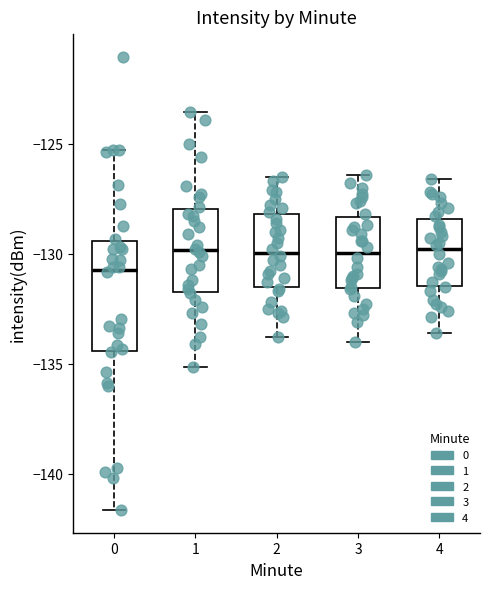

Comparing the boxes themselves (not the whiskers), which one is the tallest?

0